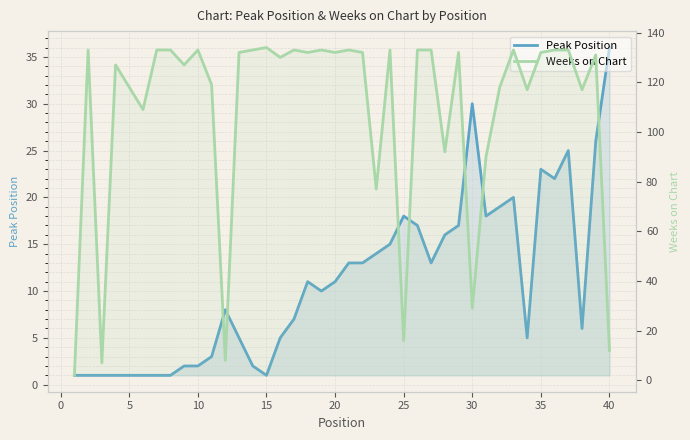

Does the chart have visible grid lines?

Yes